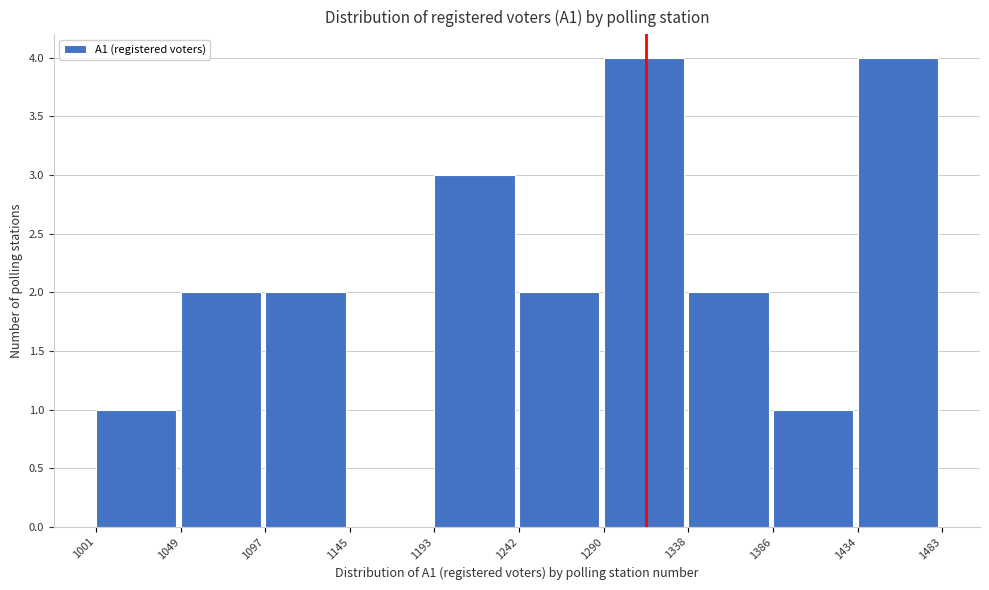

Reading left to right, list every bar in this chart as the range it spans on the x-axis followed by its height. The values are not printed on the chart, so give them approximately, as read against the axis.

1001 to 1049: 1
1049 to 1097: 2
1097 to 1145: 2
1145 to 1193: 0
1193 to 1242: 3
1242 to 1290: 2
1290 to 1338: 4
1338 to 1386: 2
1386 to 1434: 1
1434 to 1483: 4